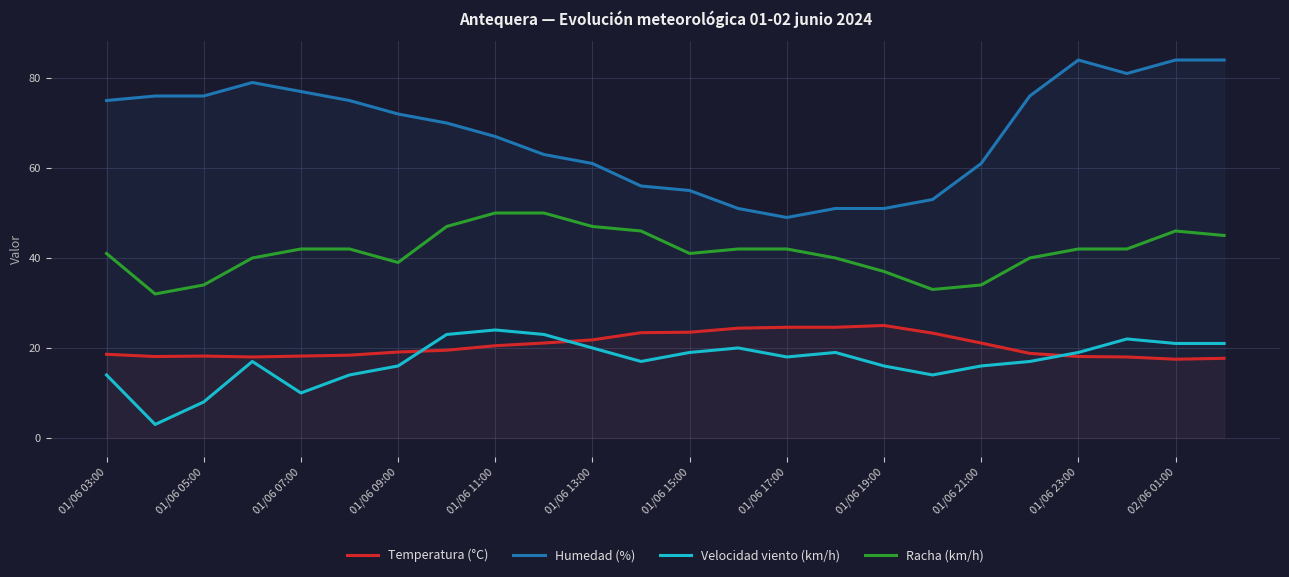

True or false: Humedad (%) and Racha (km/h) intersect in this chart.

False